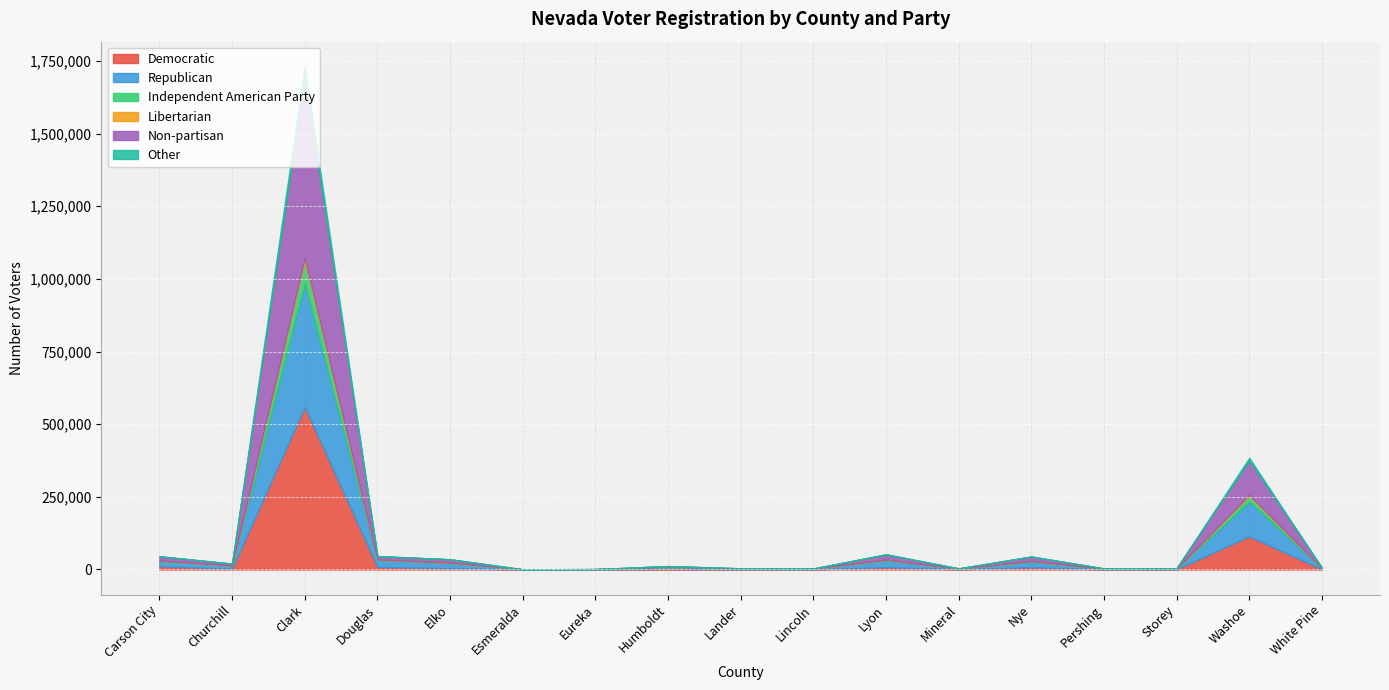

Reading left to right, transcribe all the data shown in this chart.

Democratic: Carson City=10956	Churchill=2466	Clark=558700	Douglas=8527	Elko=4093	Esmeralda=55	Eureka=78	Humboldt=1465	Lander=425	Lincoln=356	Lyon=7646	Mineral=736	Nye=7330	Pershing=538	Storey=701	Washoe=113755	White Pine=798
Republican: Carson City=16765	Churchill=9900	Clark=424774	Douglas=23127	Elko=17532	Esmeralda=323	Eureka=858	Humboldt=6048	Lander=2288	Lincoln=2089	Lyon=22808	Mineral=1391	Nye=18784	Pershing=1848	Storey=1981	Washoe=120223	White Pine=3089
Independent American Party: Carson City=2324	Churchill=940	Clark=75289	Douglas=2123	Elko=1647	Esmeralda=36	Eureka=73	Humboldt=520	Lander=159	Lincoln=180	Lyon=2771	Mineral=189	Nye=2584	Pershing=164	Storey=214	Washoe=18648	White Pine=328
Libertarian: Carson City=547	Churchill=215	Clark=13542	Douglas=480	Elko=421	Esmeralda=10	Eureka=11	Humboldt=105	Lander=39	Lincoln=22	Lyon=609	Mineral=32	Nye=438	Pershing=22	Storey=58	Washoe=4538	White Pine=41
Non-partisan: Carson City=14354	Churchill=6443	Clark=620711	Douglas=11343	Elko=11173	Esmeralda=121	Eureka=325	Humboldt=3353	Lander=969	Lincoln=699	Lyon=17682	Mineral=1289	Nye=14895	Pershing=1021	Storey=1210	Washoe=117962	White Pine=1629
Other: Carson City=852	Churchill=320	Clark=36798	Douglas=639	Elko=517	Esmeralda=10	Eureka=24	Humboldt=157	Lander=40	Lincoln=35	Lyon=1014	Mineral=31	Nye=942	Pershing=64	Storey=54	Washoe=9258	White Pine=73